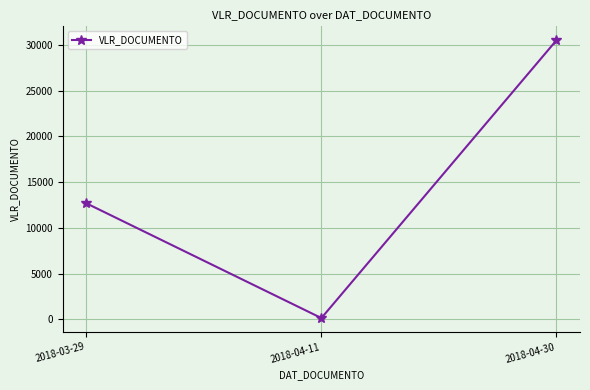

The value at 2018-03-29 is 20692.7. True or false?

False